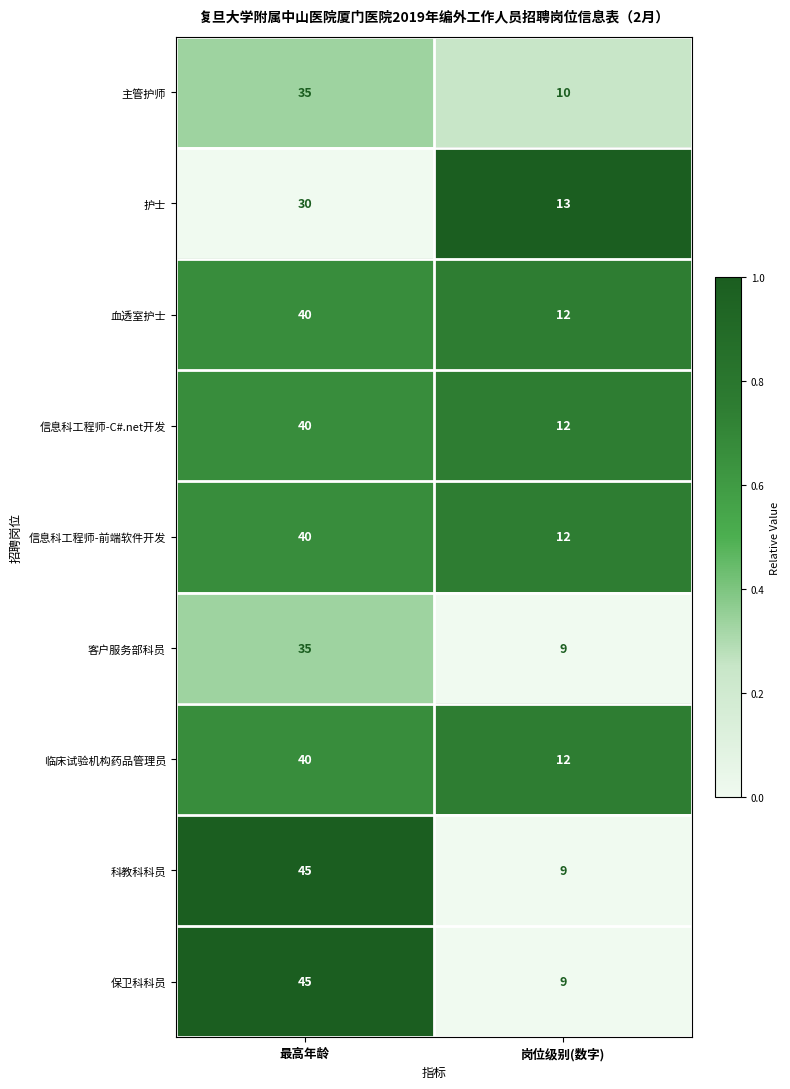

Reading left to right, list all the values displayed in this chart.

主管护师: 35	10
护士: 30	13
血透室护士: 40	12
信息科工程师-C#.net开发: 40	12
信息科工程师-前端软件开发: 40	12
客户服务部科员: 35	9
临床试验机构药品管理员: 40	12
科教科科员: 45	9
保卫科科员: 45	9